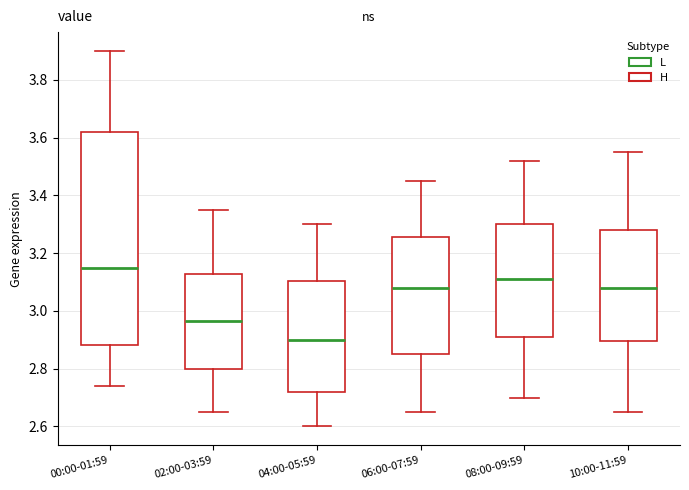

Comparing the boxes themselves (not the whiskers), which one is the tallest?

00:00-01:59